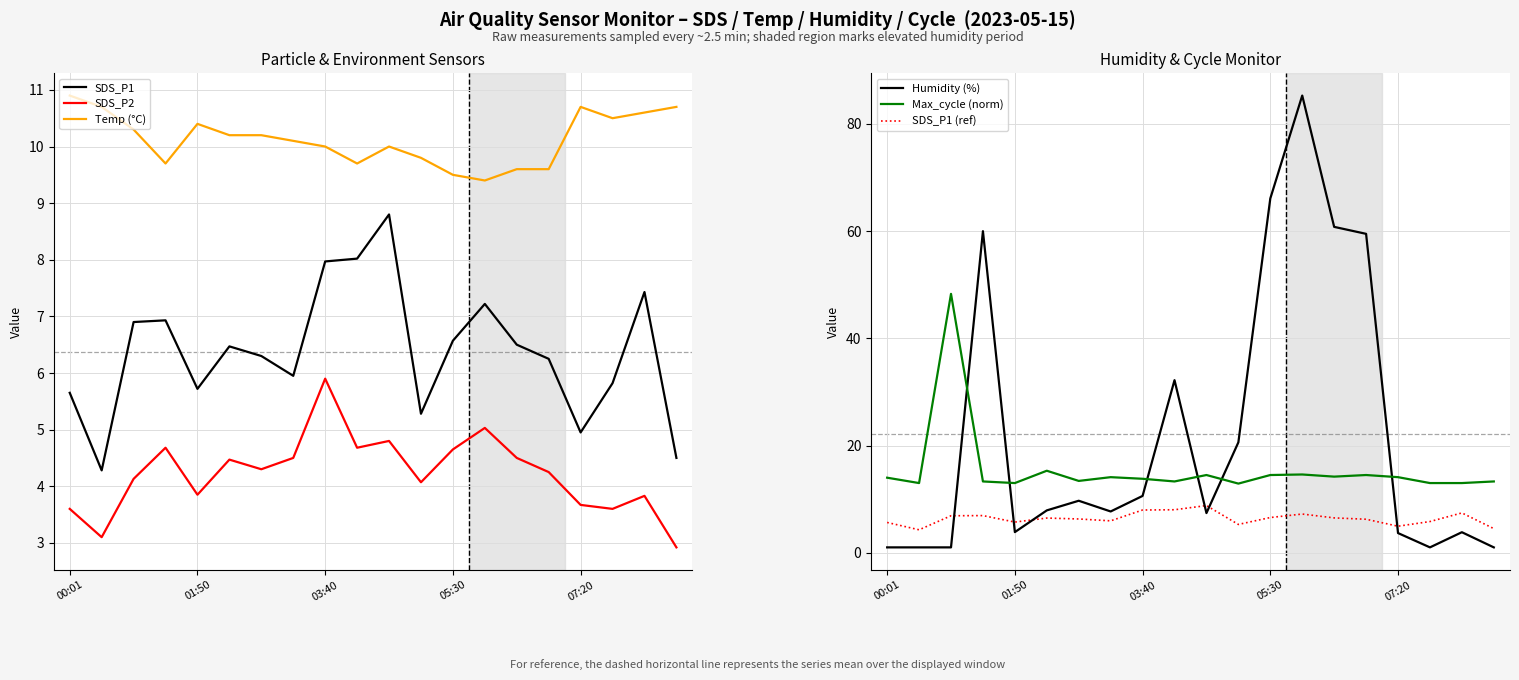

What are all the series names shown in the legend?

SDS_P1, SDS_P2, Temp (°C), Humidity (%), Max_cycle (norm), SDS_P1 (ref)